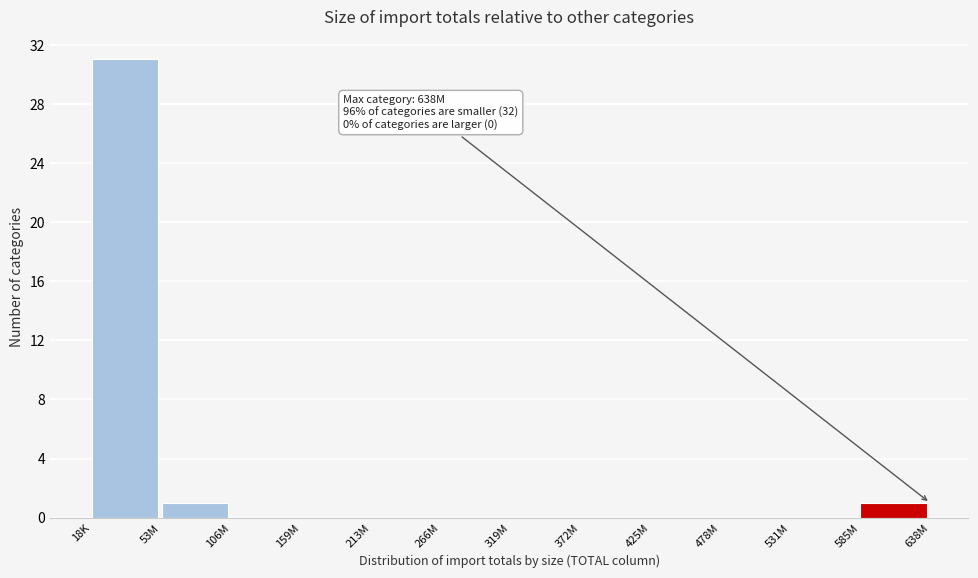

Reading left to right, what are all the values shown in this chart?

18K=31	53M=1	106M=0	159M=0	213M=0	266M=0	319M=0	372M=0	425M=0	478M=0	531M=0	585M=1